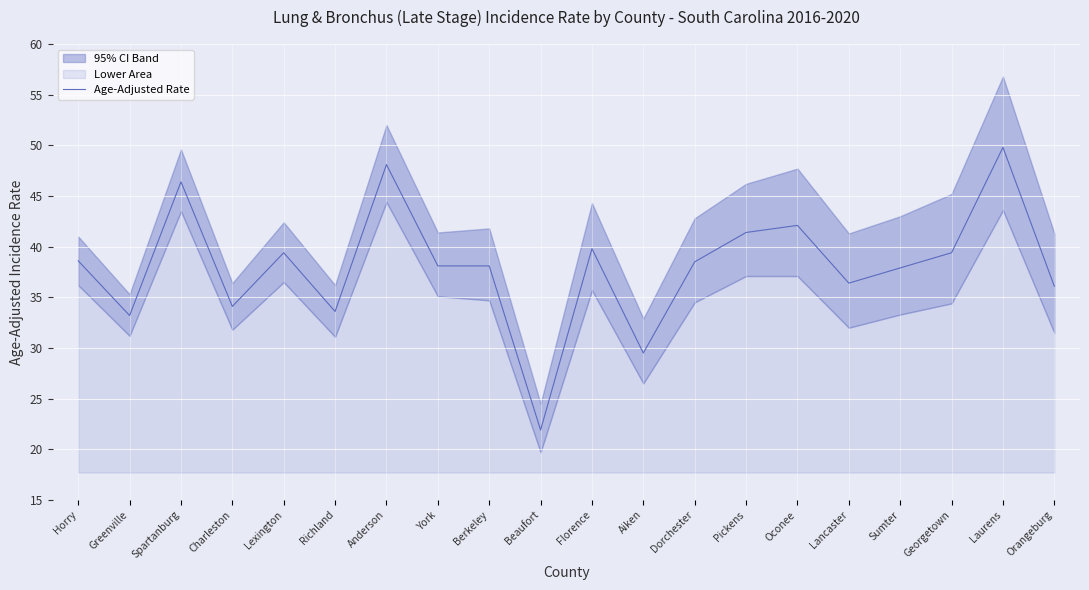

What is the maximum value shown in the chart?

49.8